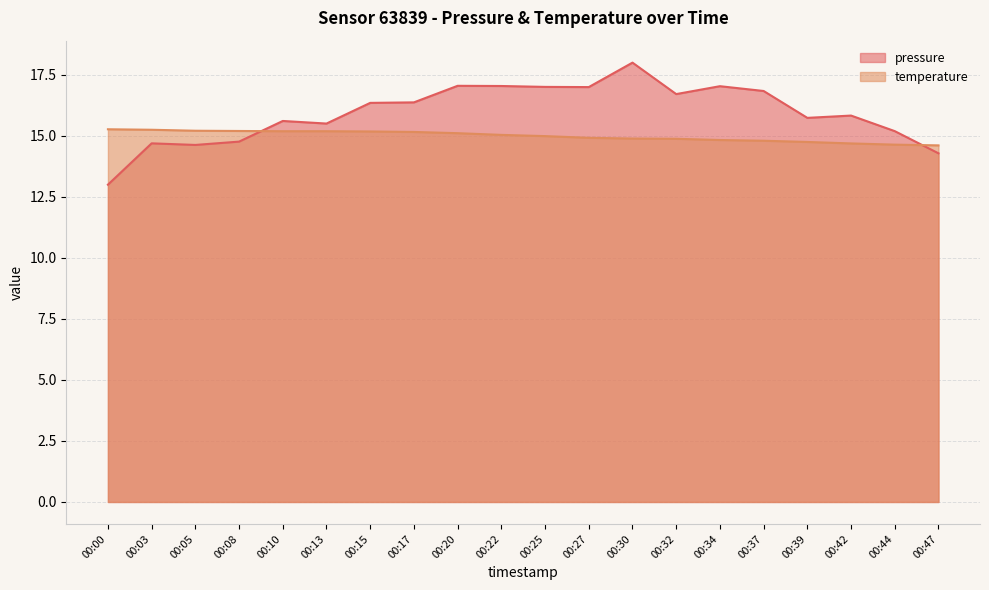

What is the difference between the temperature values at 00:17 and 00:00?

0.1